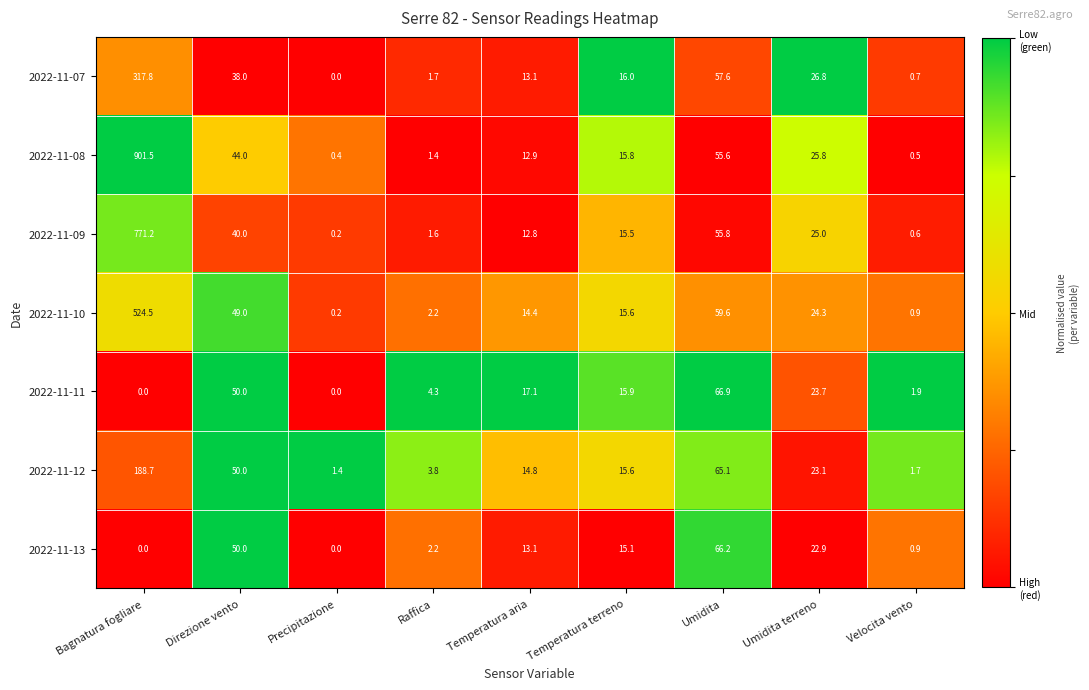

How many data points does each series have?

9